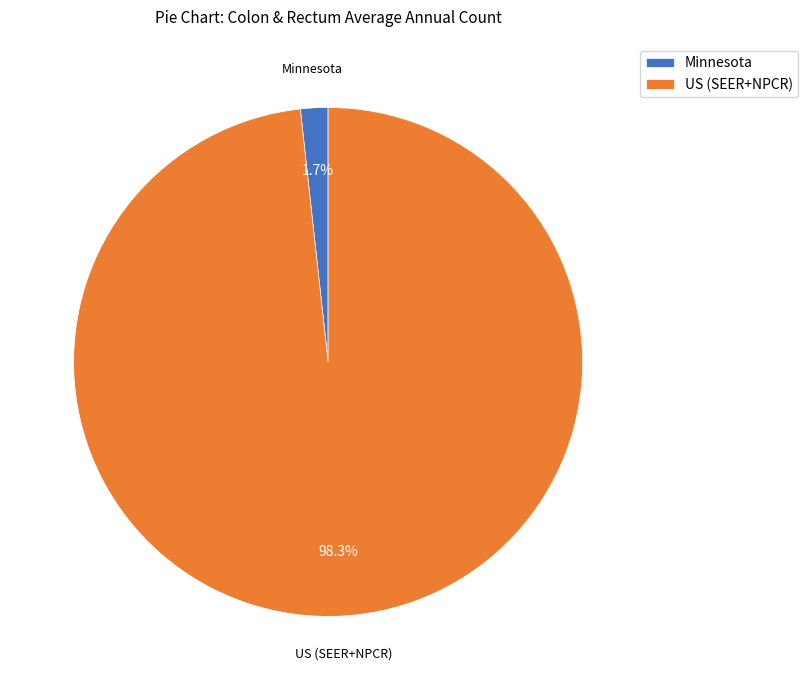

Count the number of slices in the pie.

2